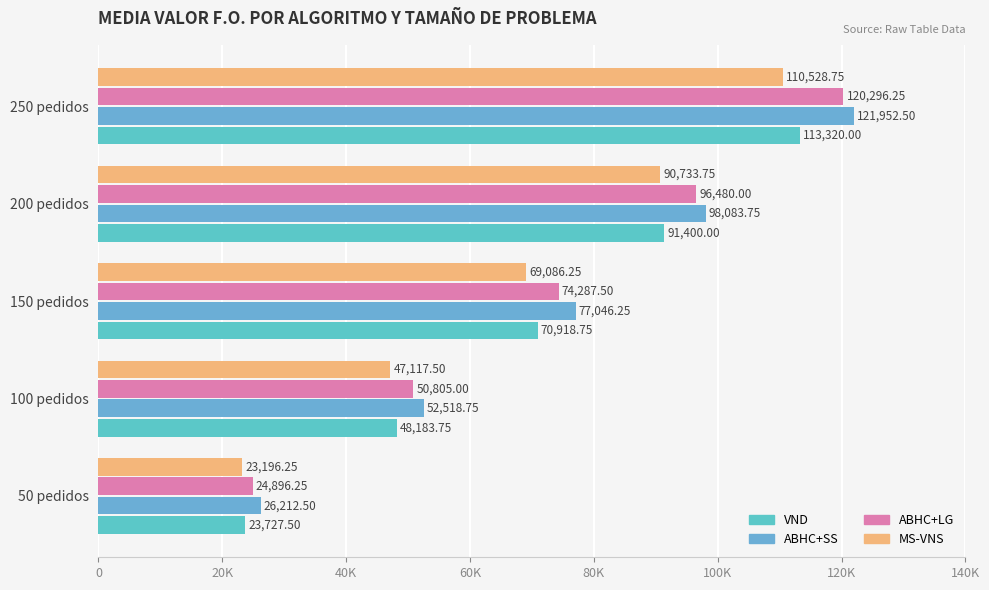

What is the value of the ABHC+SS bar at the 3rd from the left?

77046.2